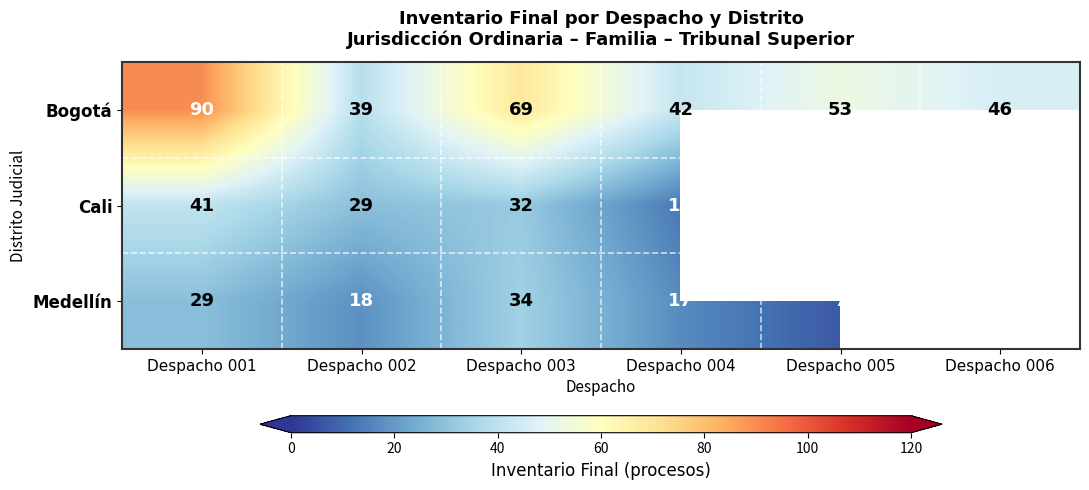

Is the value of Cali at Despacho 002 greater than the value of Medellín at Despacho 003?

No